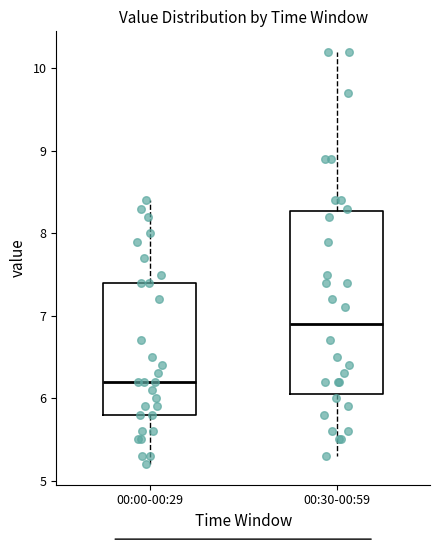

Where is the upper edge of the box for 00:00-00:29 on the y-axis? The values are not printed on the chart, so give them approximately, as read against the axis.

7.4